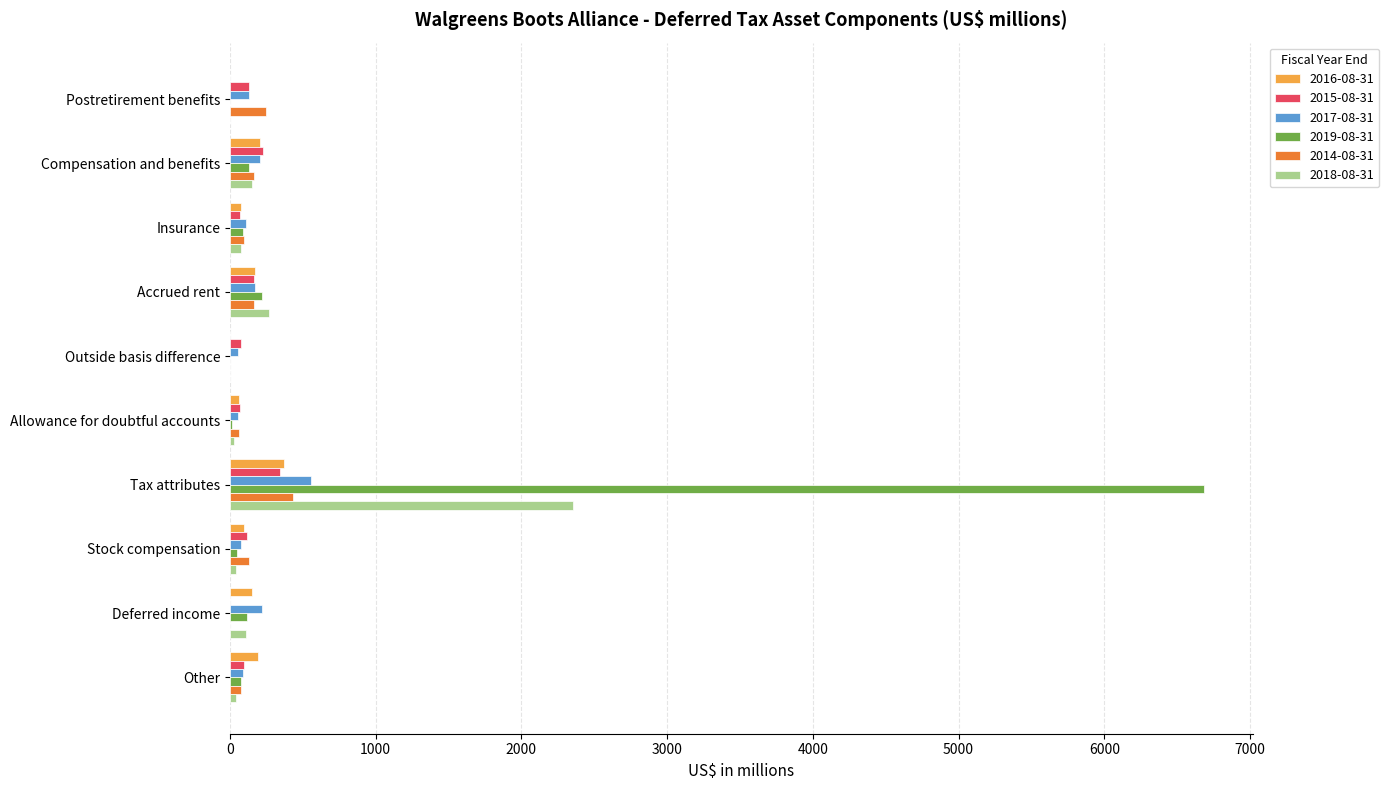

The 2018-08-31 series shows 110 at Deferred income. True or false?

True